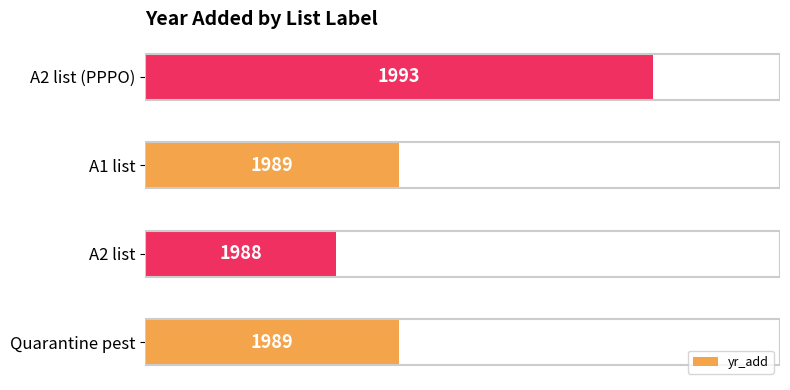

Are the bars grouped side by side (vs. stacked)?

No